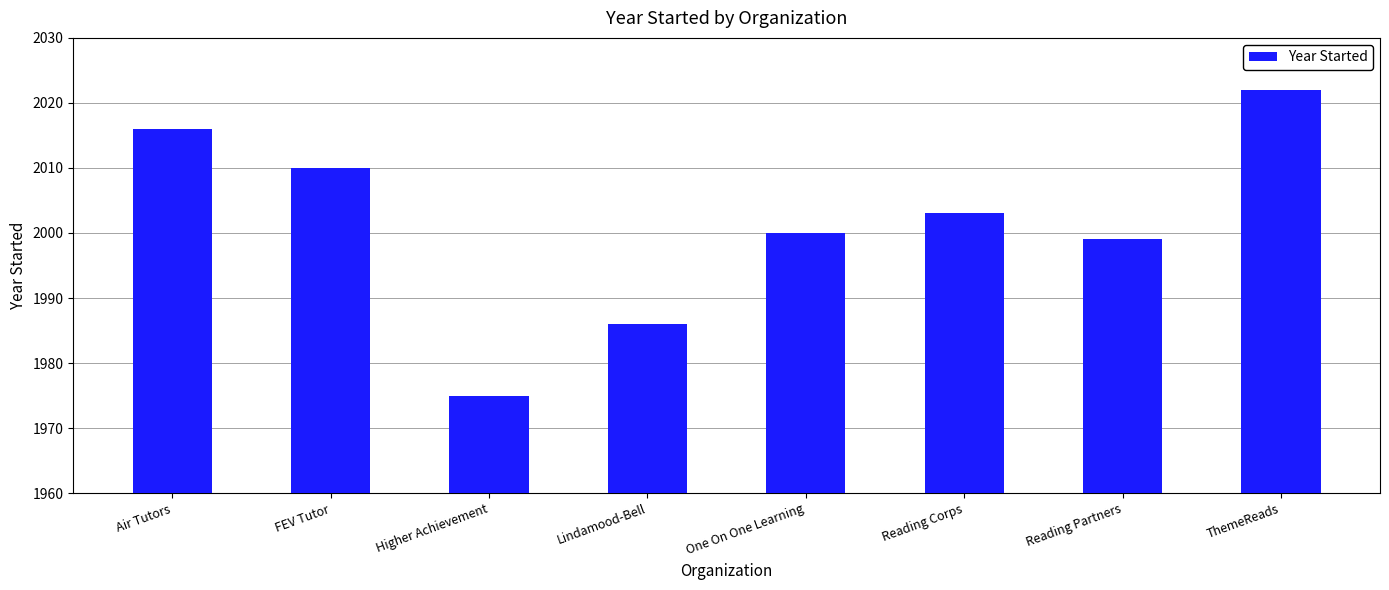

Are the bars horizontal?

No